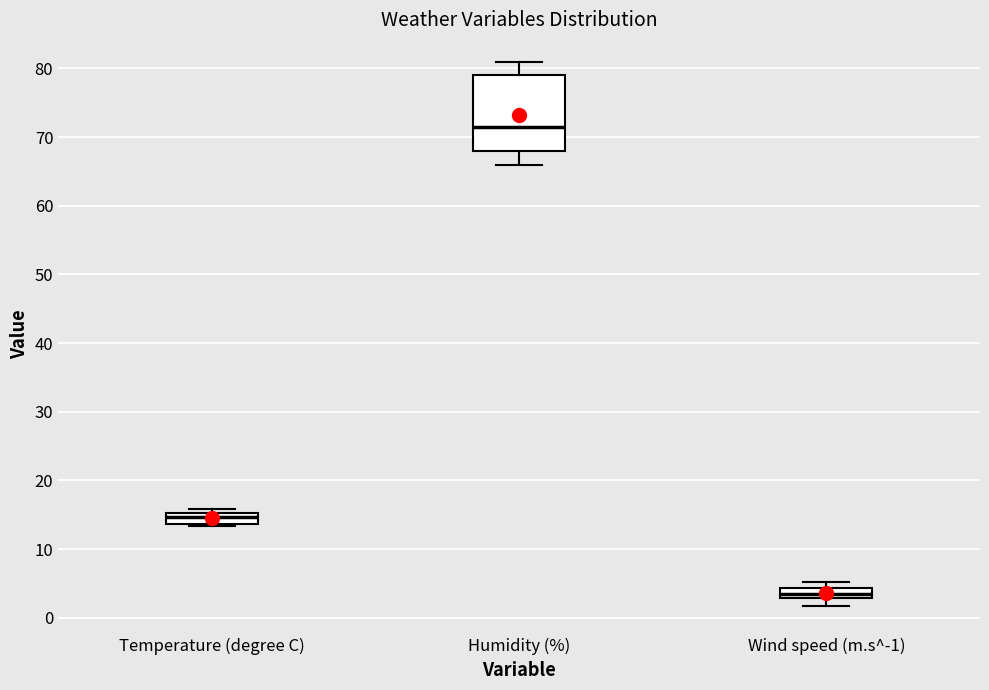

Where is the upper edge of the box for Humidity (%) on the y-axis? The values are not printed on the chart, so give them approximately, as read against the axis.

79